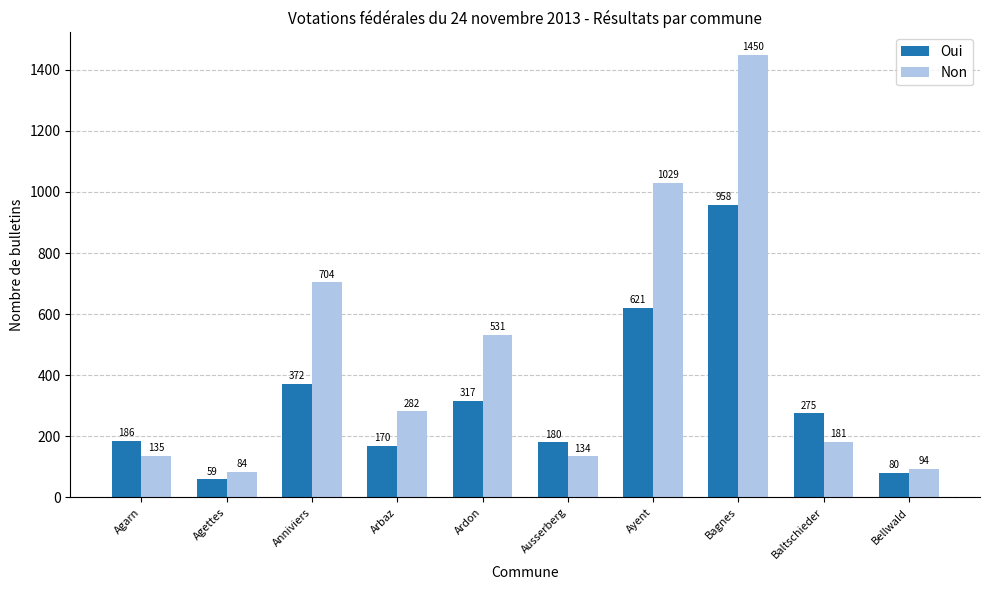

How many data points does each series have?

10